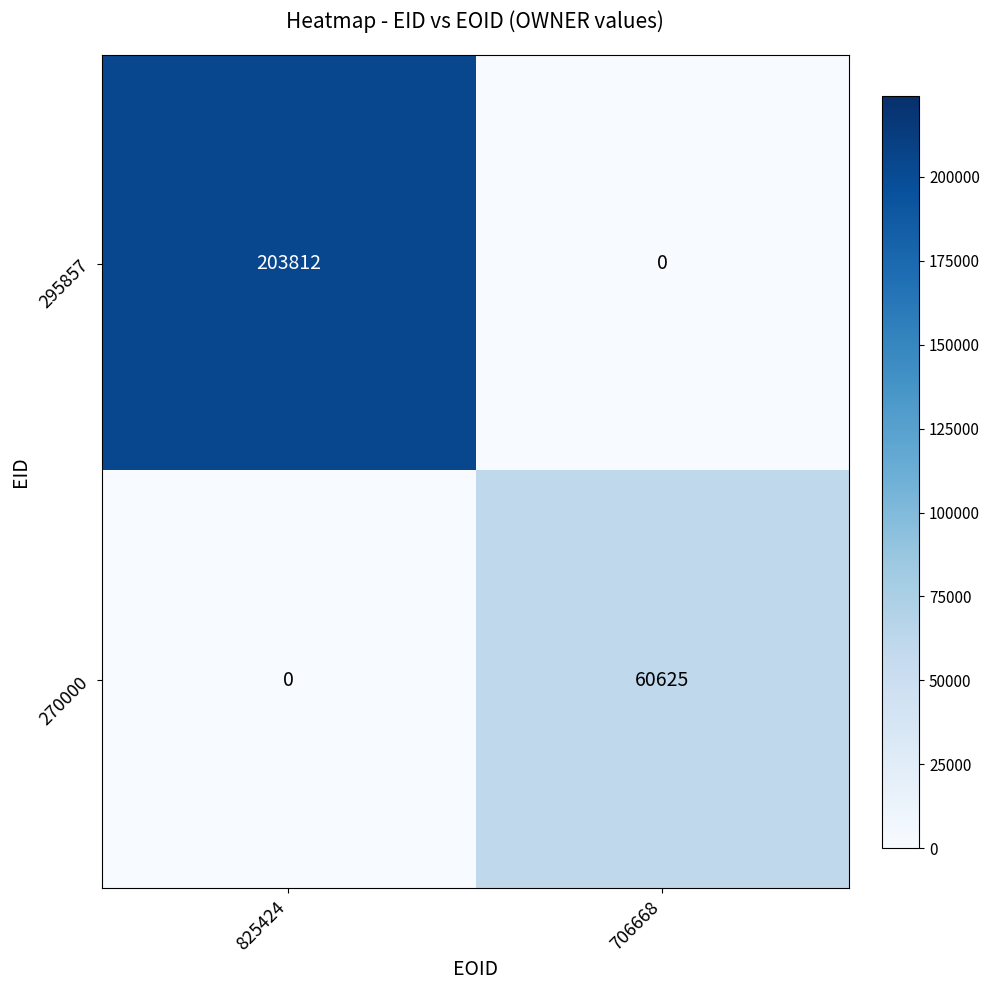

List the series in order of their overall mean, lowest first.

270000, 295857